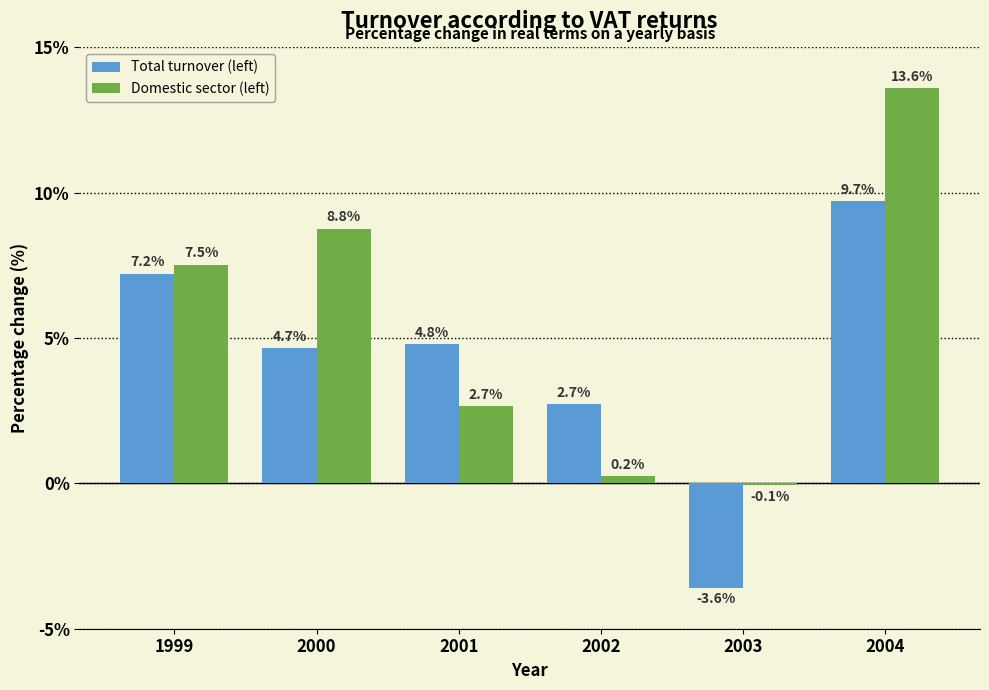

Reading left to right, what are all the values shown in this chart?

Total turnover (left): 7.2	4.7	4.8	2.7	-3.6	9.7
Domestic sector (left): 7.5	8.8	2.7	0.2	-0.1	13.6